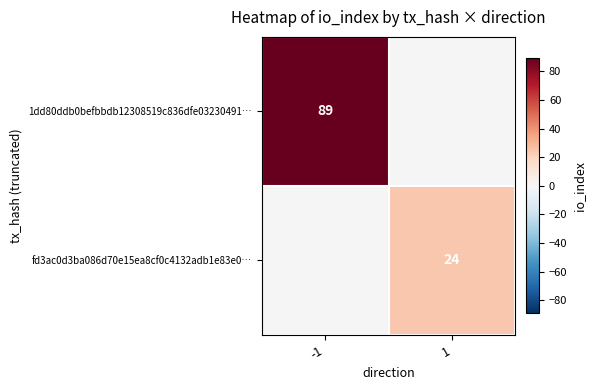

What is the minimum value shown in the chart?

24.0